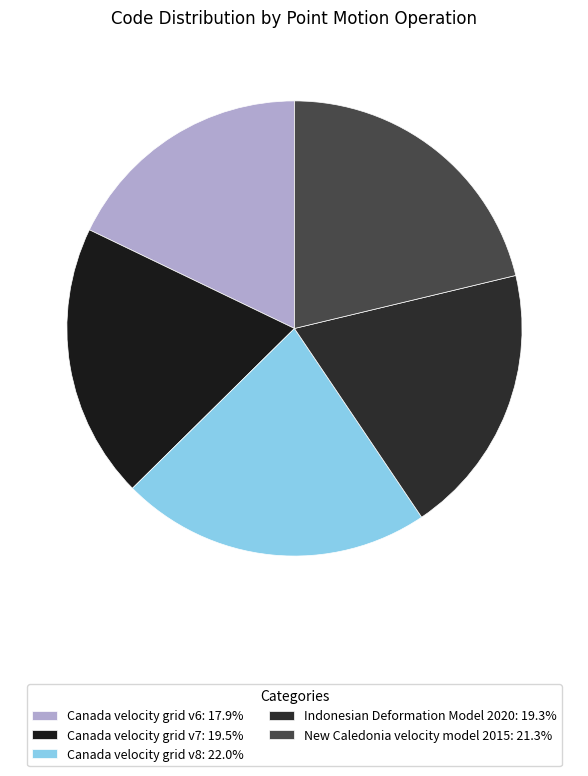

What is the smallest slice in the pie chart?

Canada velocity grid v6